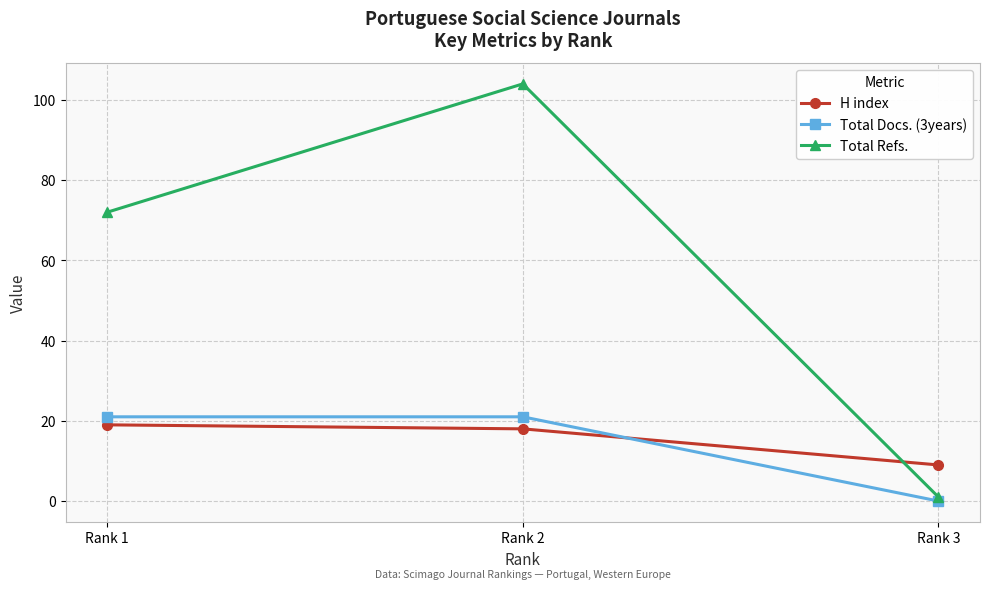

What is the value of the H index point at the 1st from the left?

19